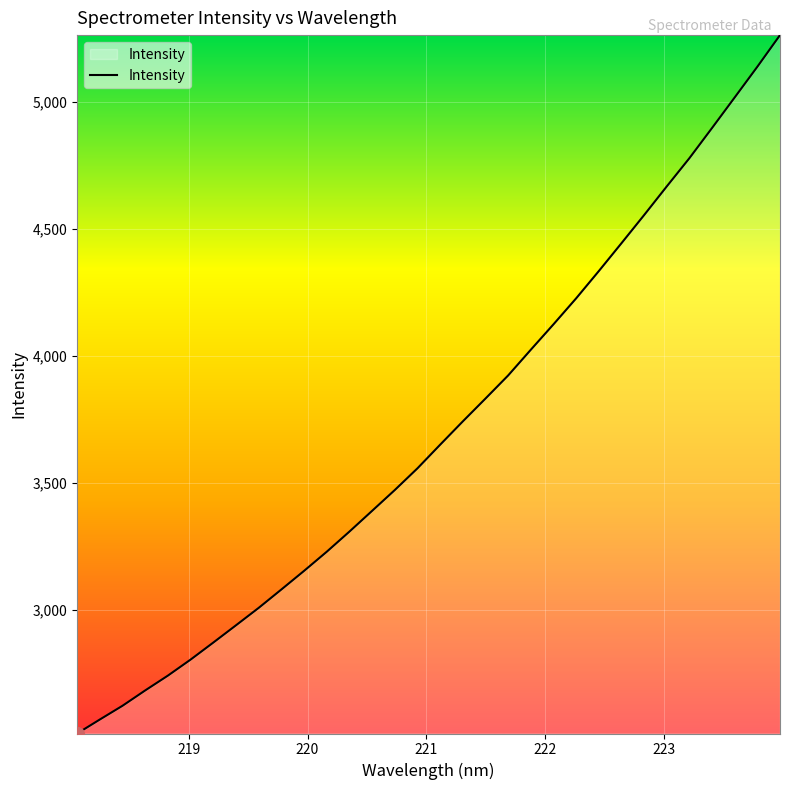

What is the maximum value shown in the chart?

5262.9